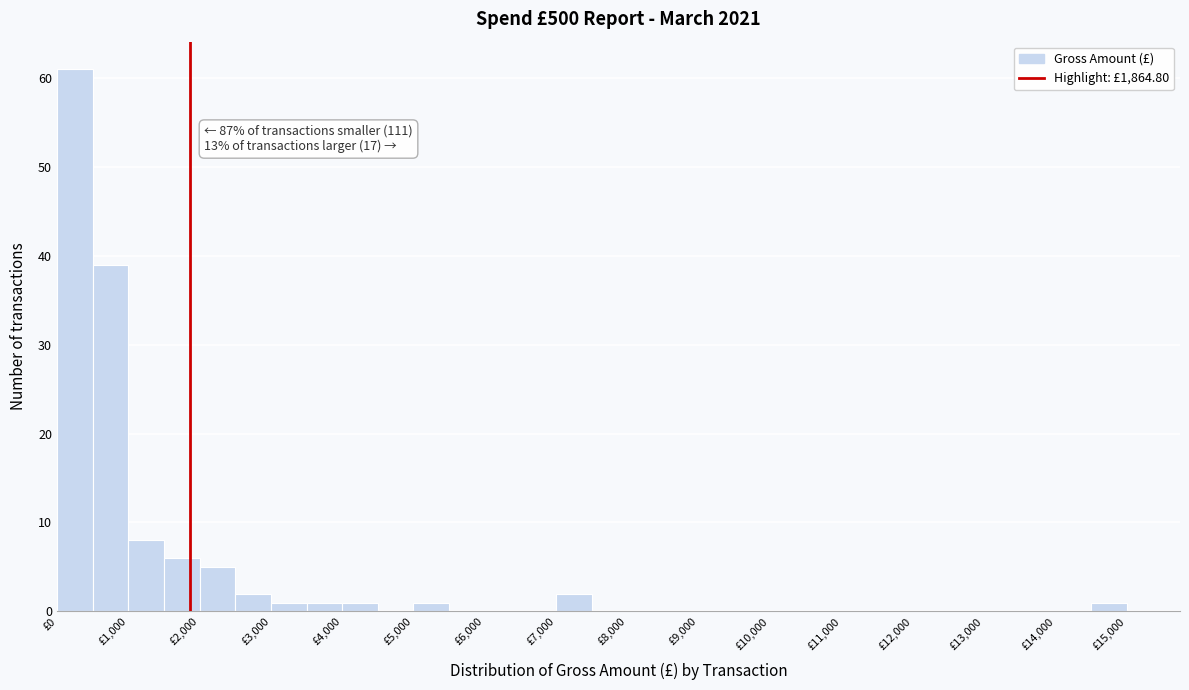

Over which range of the x-axis is the bar tallest?

0 to 500